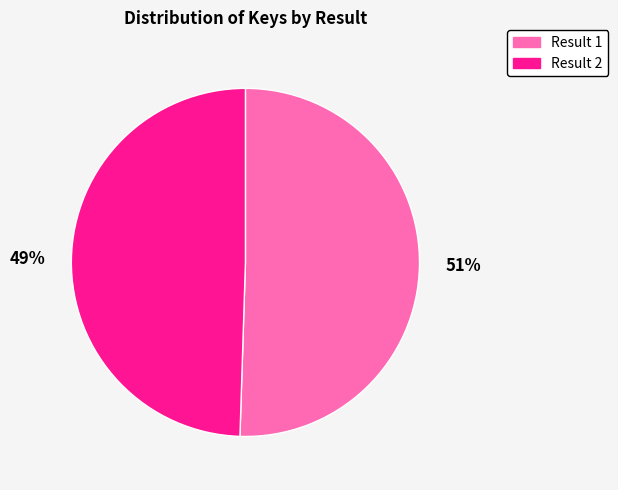

Is there any slice that represents more than half of the pie?

Yes